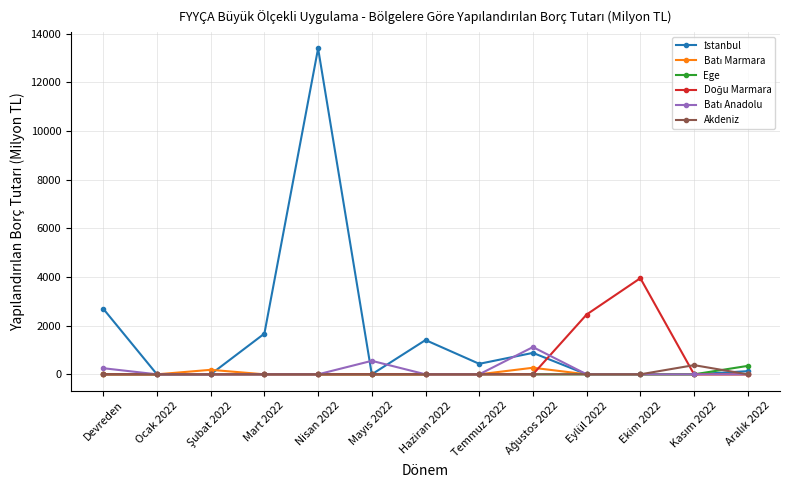

Does the chart display data point markers on the line(s)?

Yes